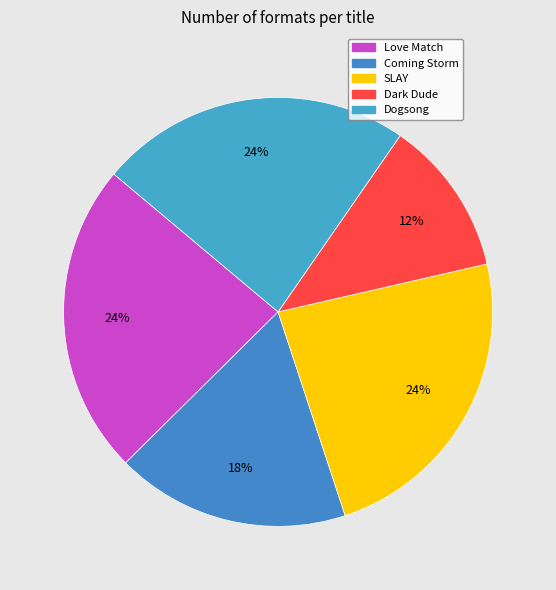

Rank the categories by value from lowest to highest.

Dark Dude, Coming Storm, Love Match, SLAY, Dogsong